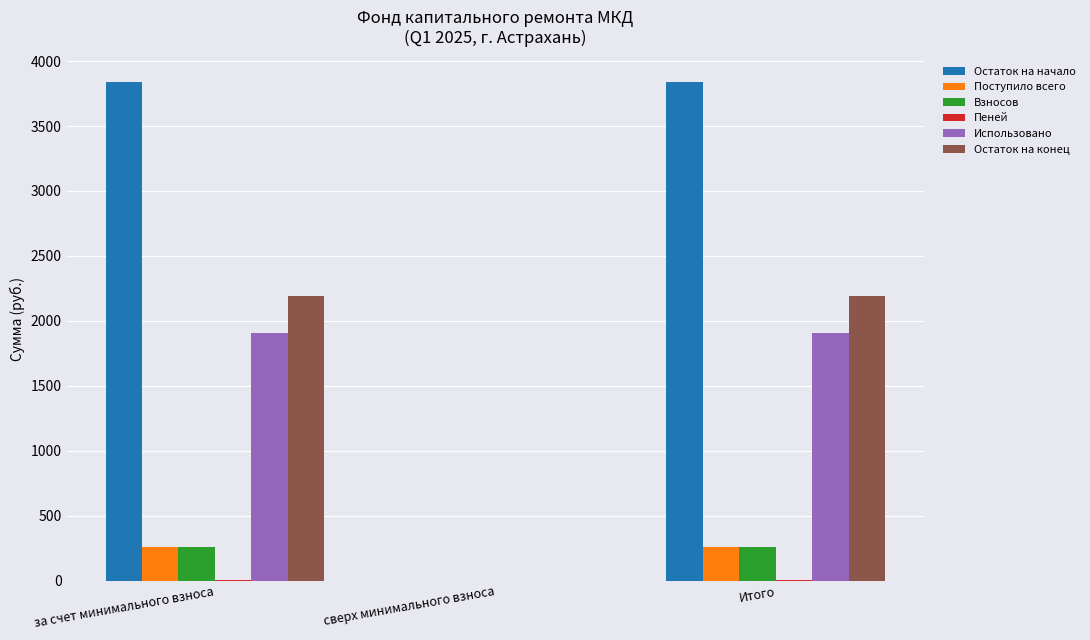

The value of Использовано at за счет минимального взноса is 1906.7. True or false?

True